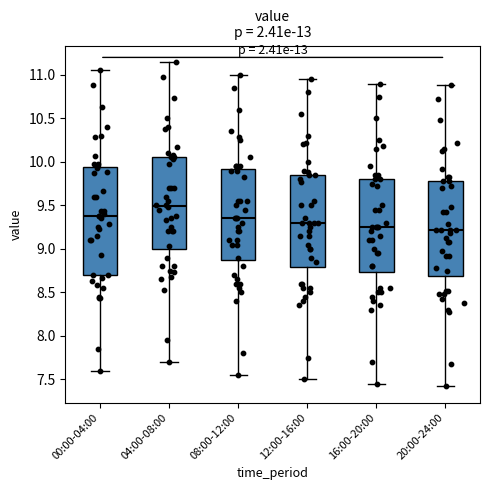

Where does the lower whisker of the box for 00:00-04:00 end on the y-axis? The values are not printed on the chart, so give them approximately, as read against the axis.

7.60